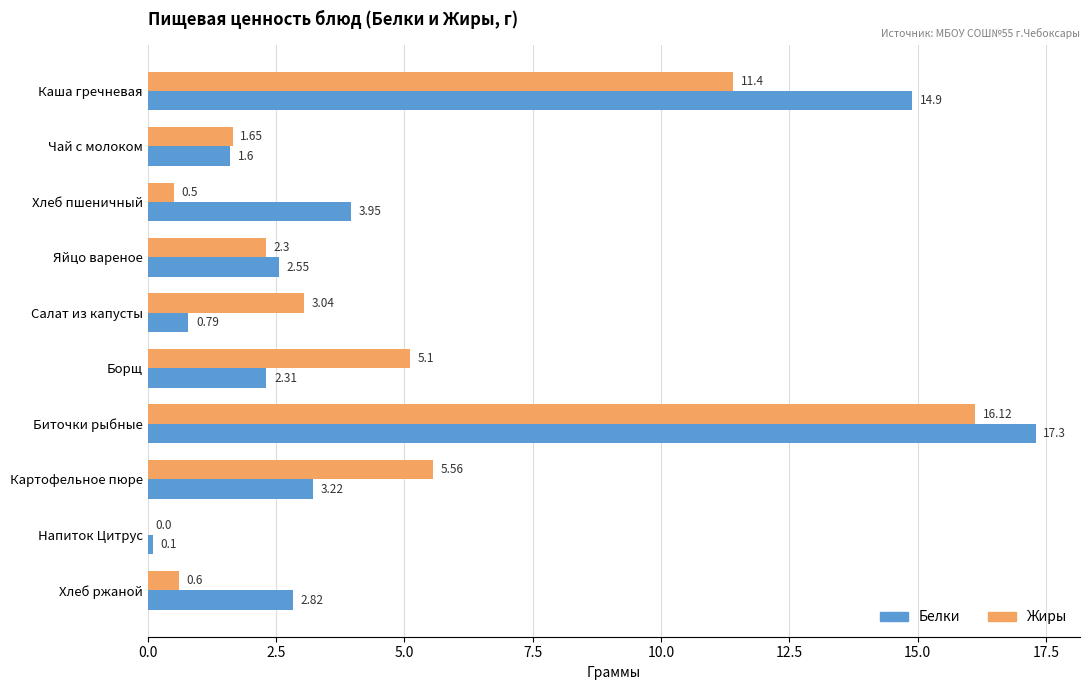

Which series changed the most between Чай с молоком and Напиток Цитрус?

Жиры